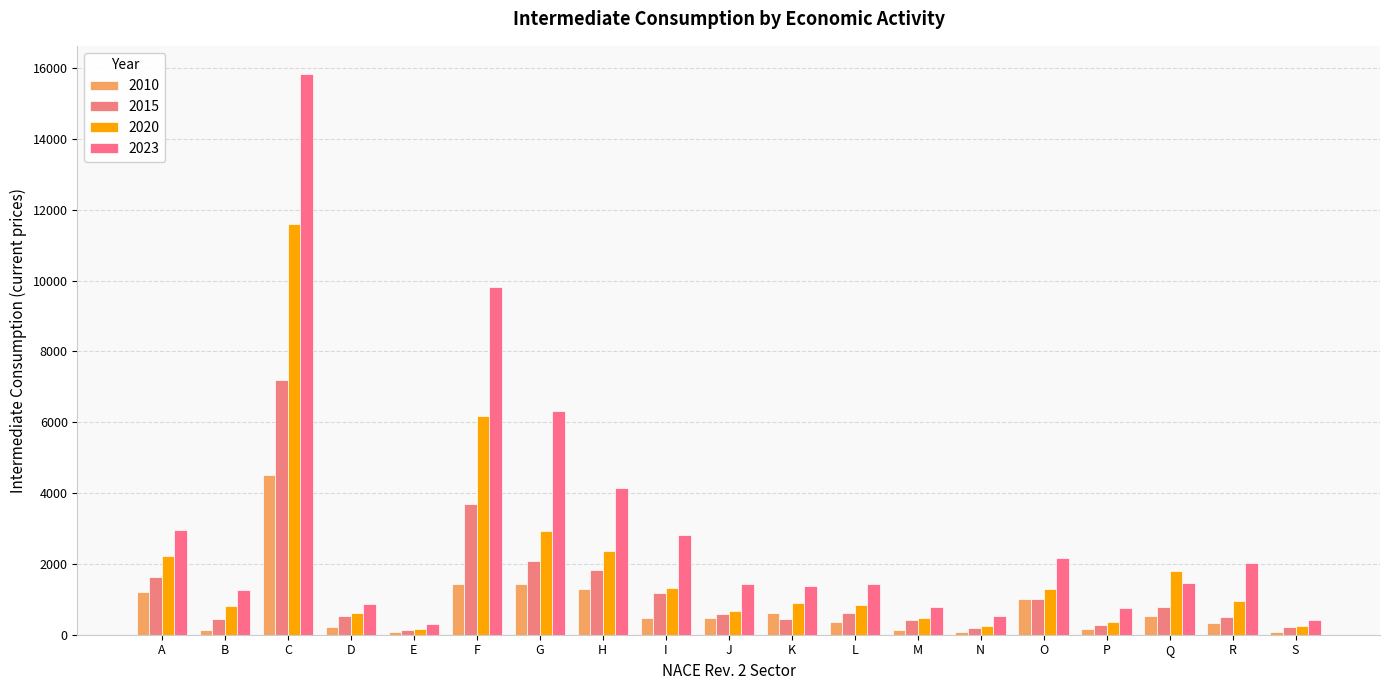

List the series in order of their peak value, lowest first.

2010, 2015, 2020, 2023